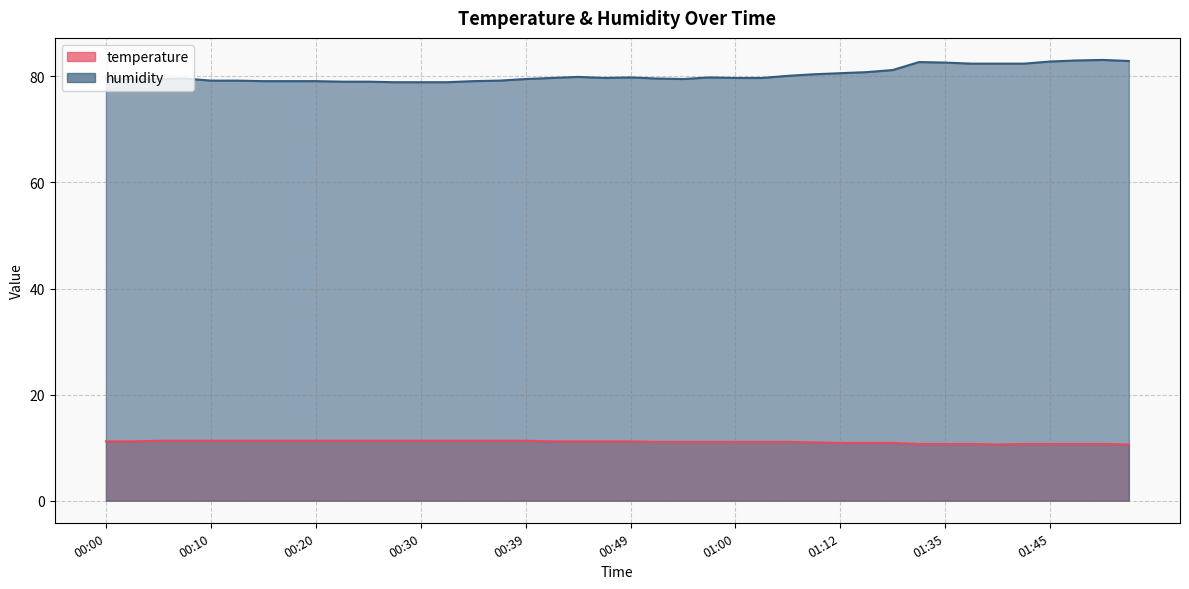

What is the spread (max minus min) of values at 01:47?

72.3